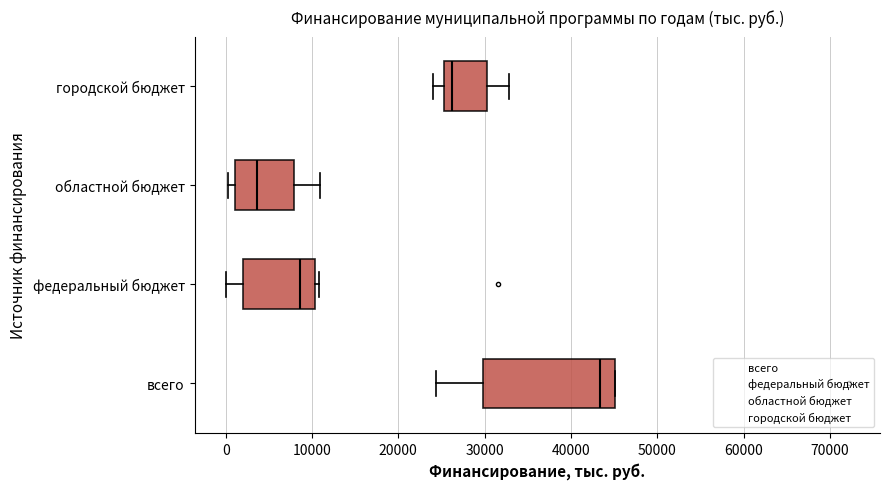

Reading bottom to top, read every box against the x-axis: the position of its median line, the range the box covers, and the ends of its whiskers. The values are not printed on the chart, so give them approximately, as read against the axis.

всего: median 43000, box 30000 to 45000, whiskers 24000 to 45000
федеральный бюджет: median 9000, box 2000 to 10000, whiskers 0 to 11000
областной бюджет: median 4000, box 1000 to 8000, whiskers 0 to 11000
городской бюджет: median 26000, box 25000 to 30000, whiskers 24000 to 33000